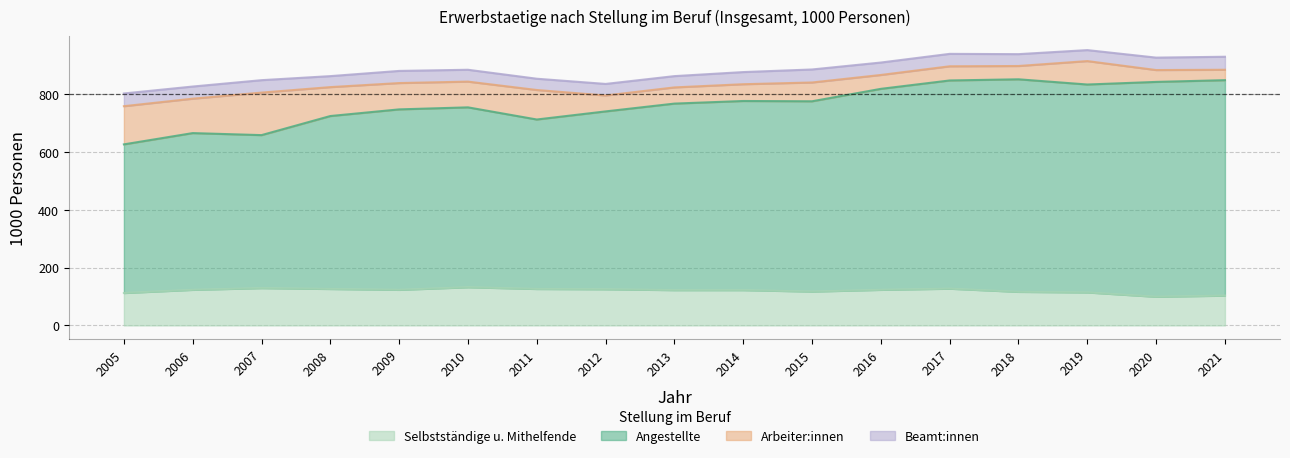

True or false: Selbstständige u. Mithelfende has a value of 117 at 2015.

True